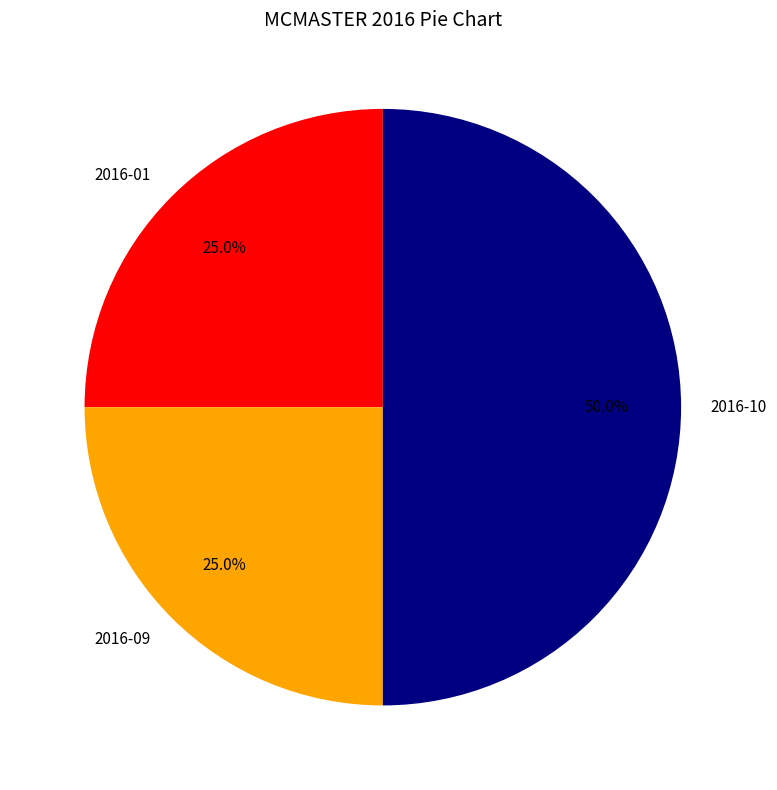

Which has a higher value, 2016-09 or 2016-10?

2016-10